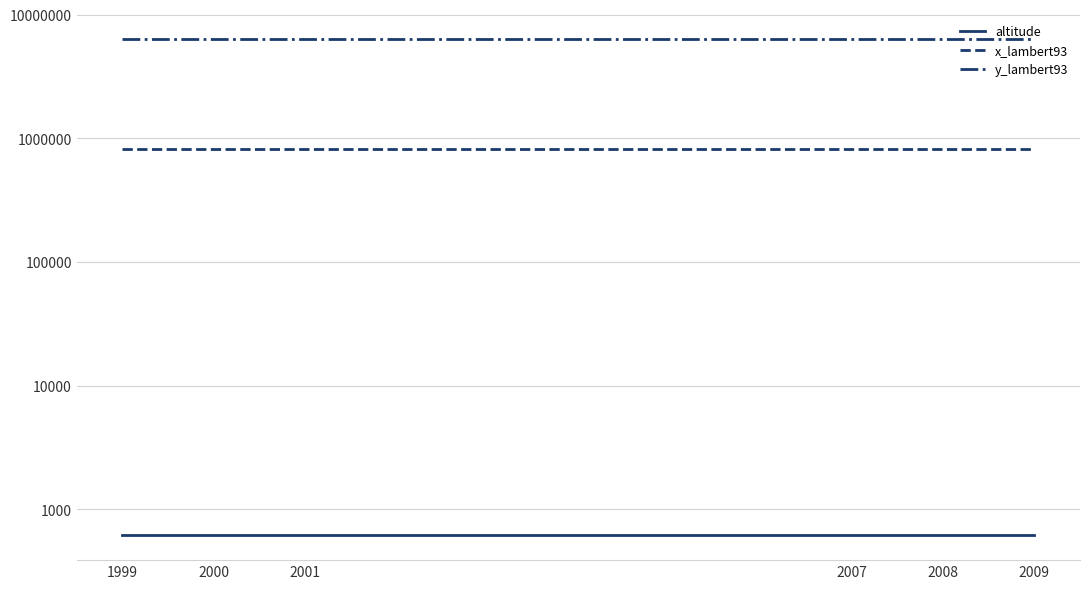

True or false: altitude and y_lambert93 intersect in this chart.

False